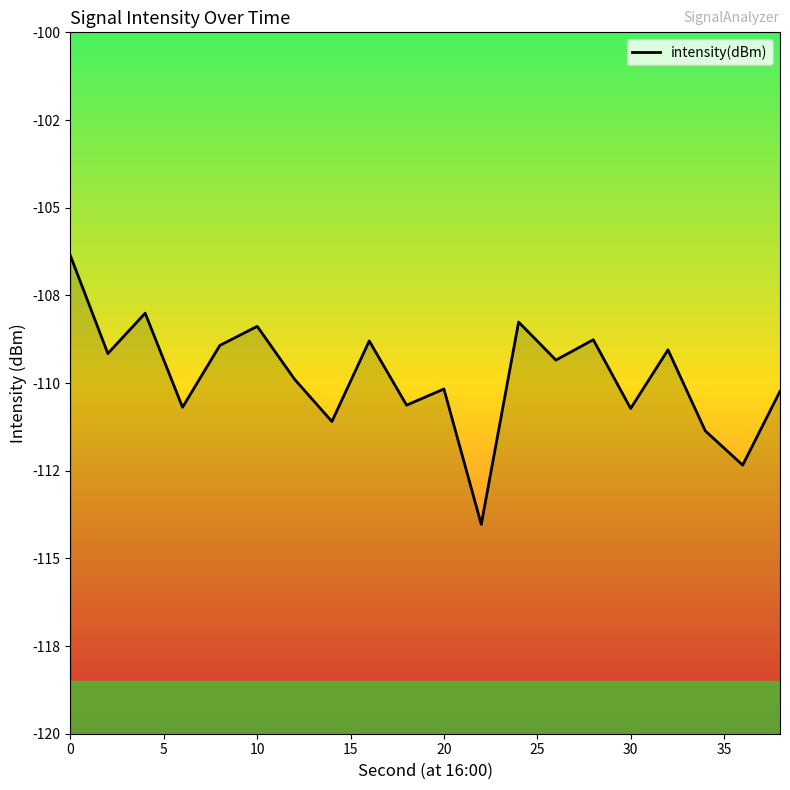

How many data points does each series have?

20